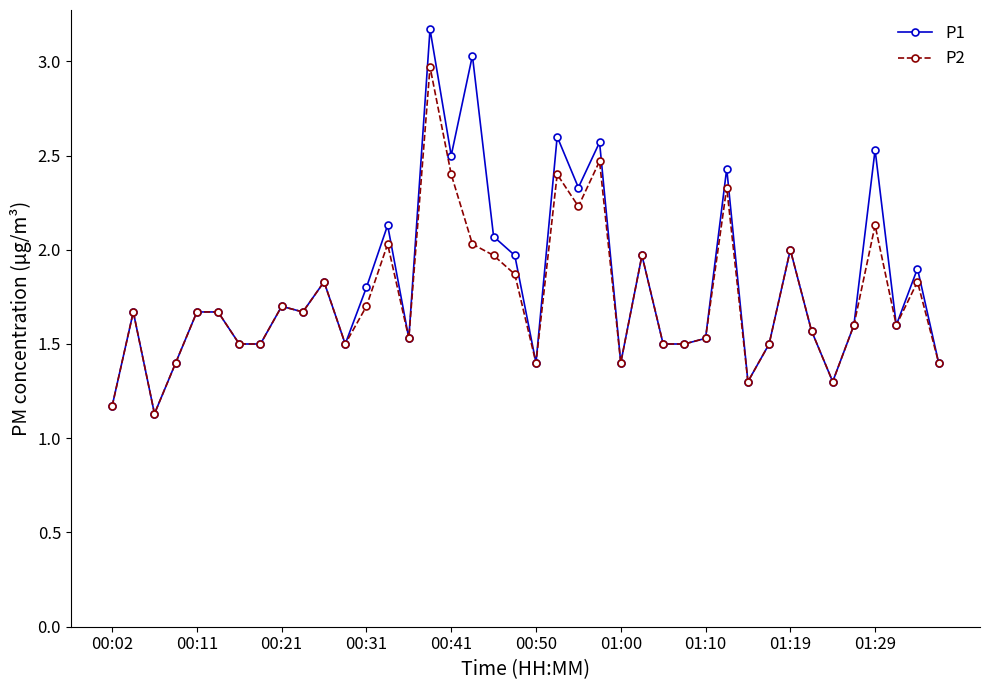

At how many categories does at least one series exceed 3?

2